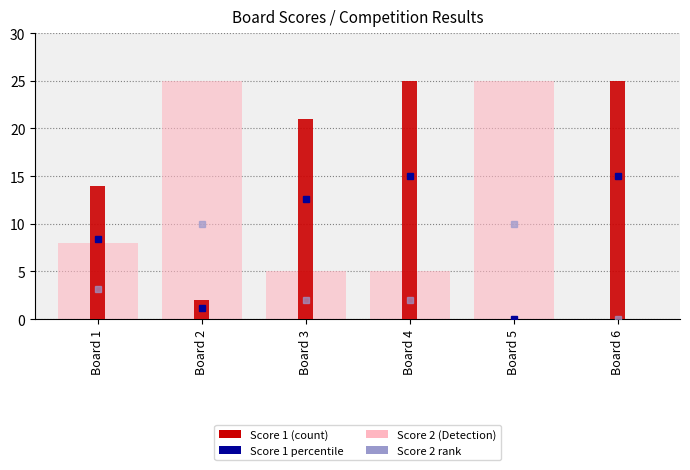

What is the approximate value of Score 2 at Board 2?

25